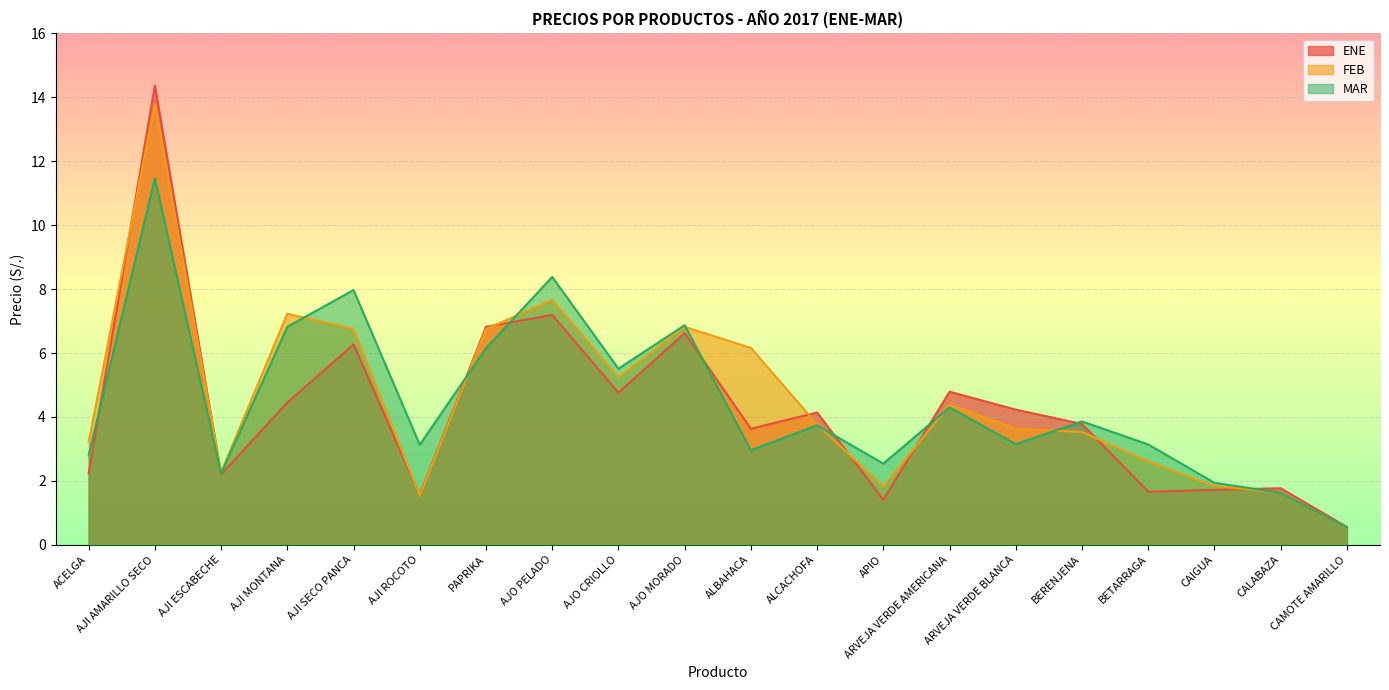

At how many categories does at least one series exceed 9?

1